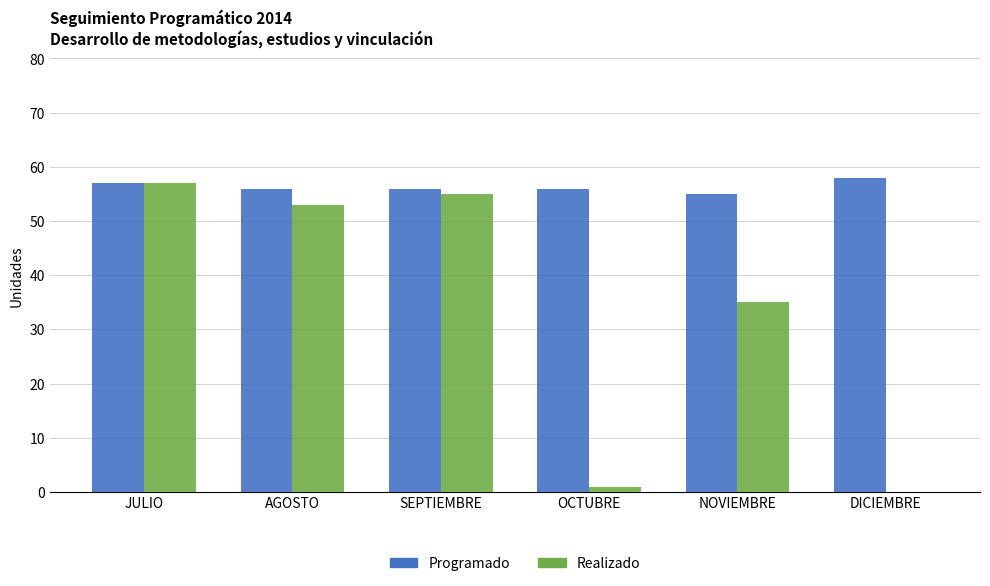

Which series changed the most between AGOSTO and OCTUBRE?

Realizado